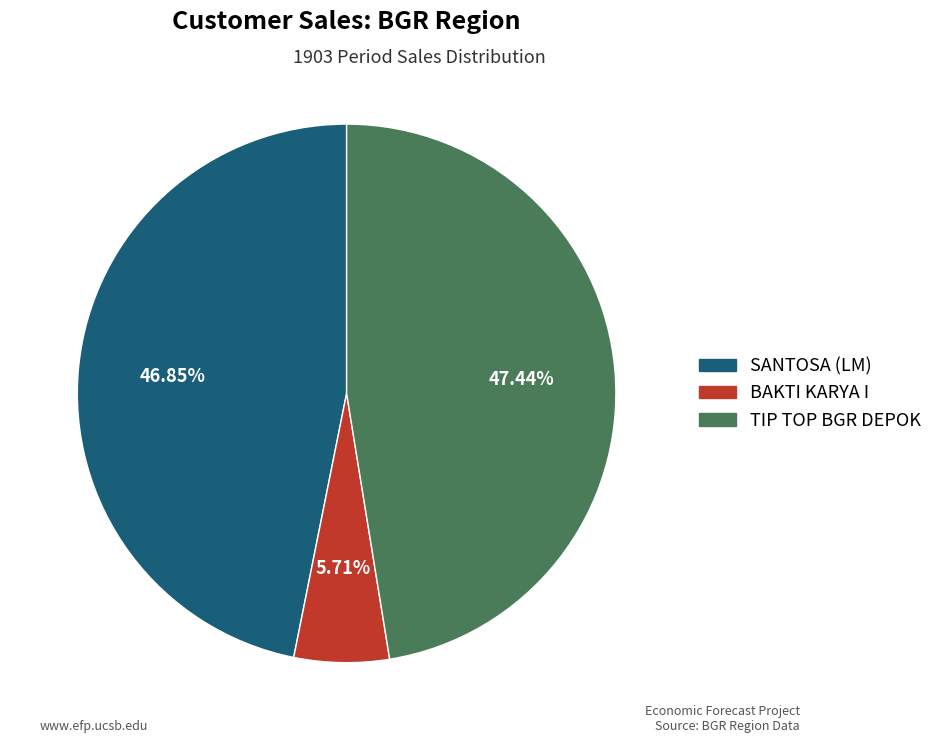

To the nearest percent, what percentage of the pie is SANTOSA (LM)?

47%